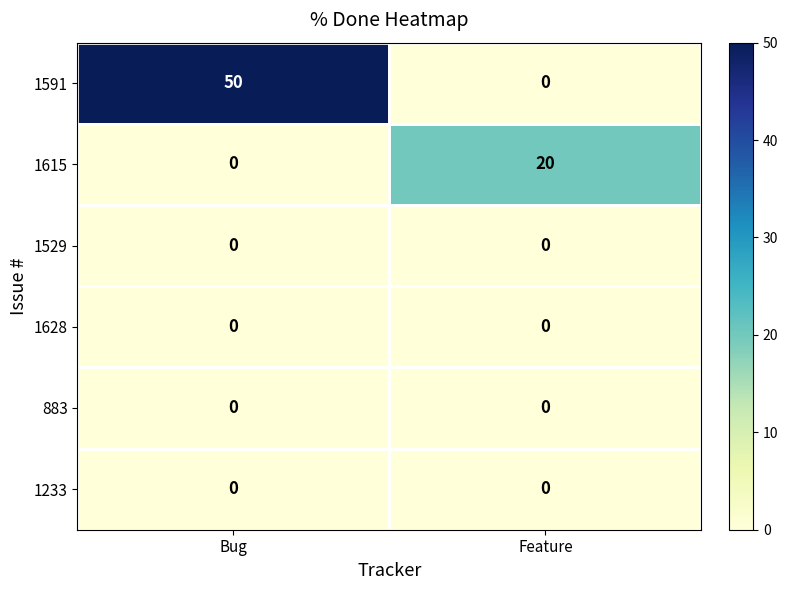

At how many categories does at least one series exceed 45?

1